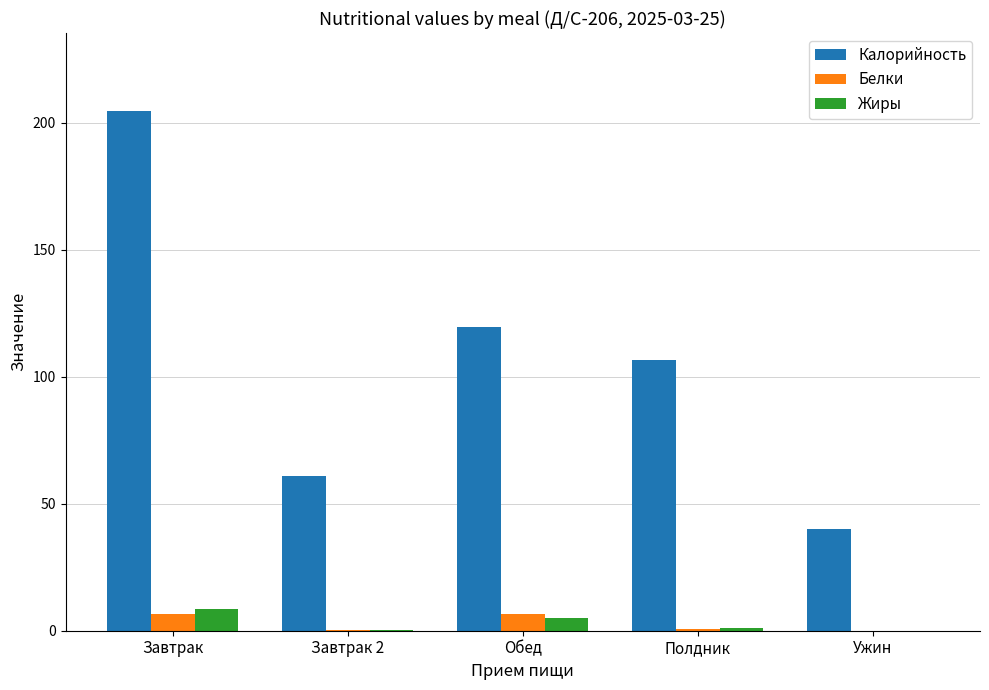

The value of Калорийность at Полдник is 69.0. True or false?

False